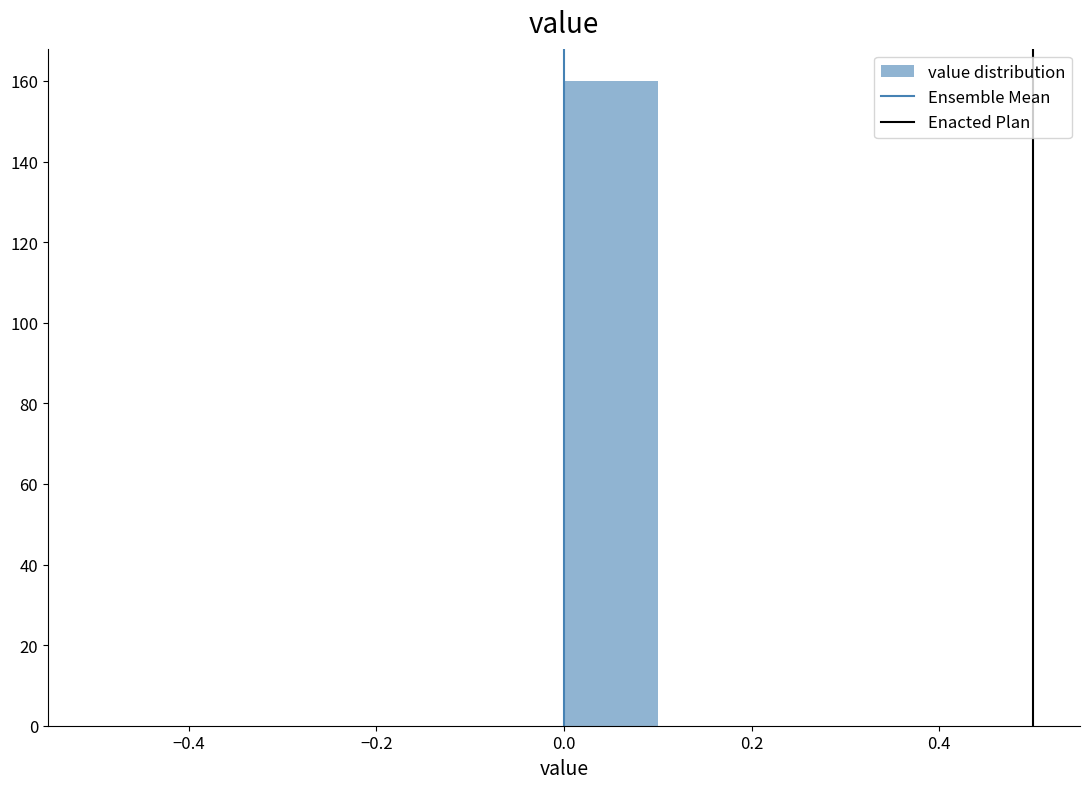

How tall is the bar that spans 0.0 to 0.1 on the x-axis? The values are not printed on the chart, so give them approximately, as read against the axis.

160